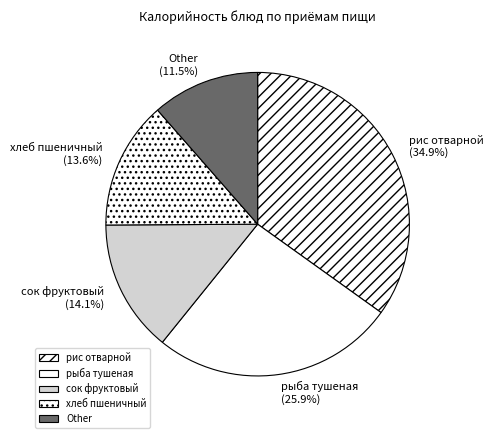

Between хлеб пшеничный and рыба тушеная, which is larger?

рыба тушеная